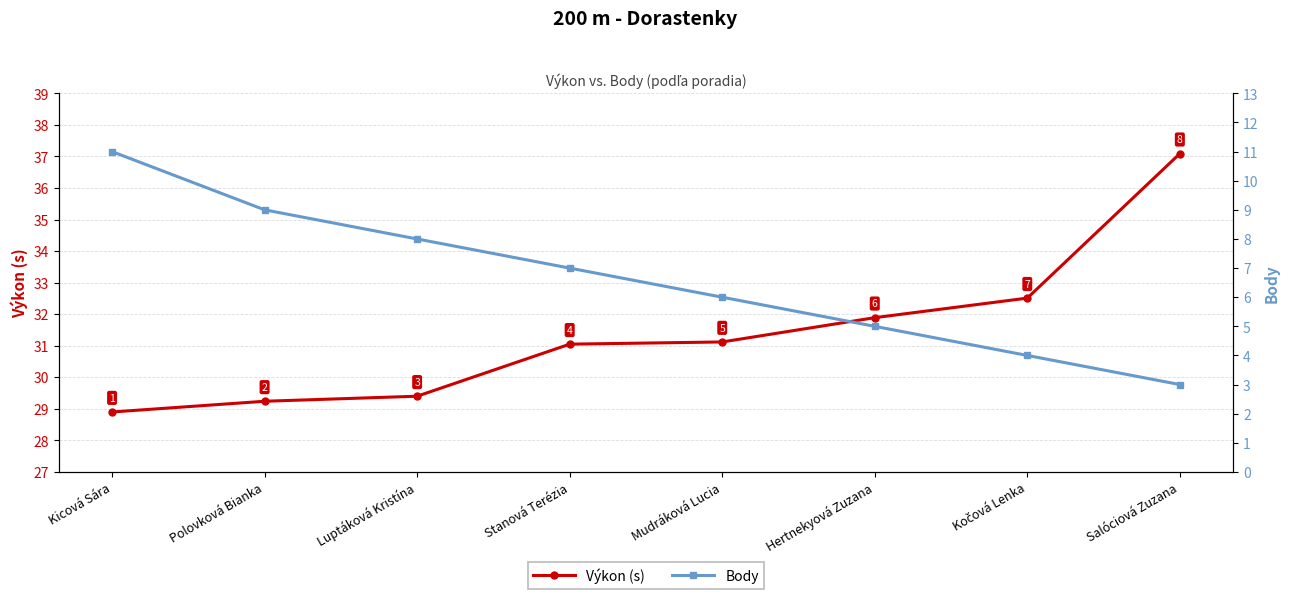

What is the highest value of the Výkon (s) series?

37.1